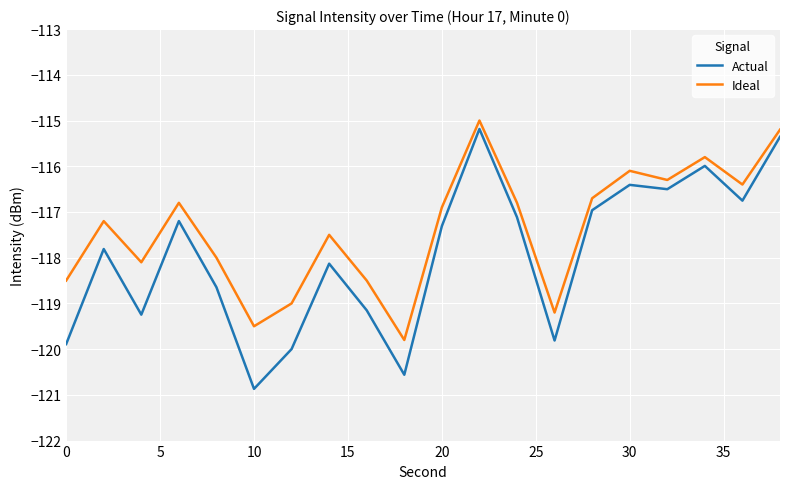

How many categories are shown in the chart?

20